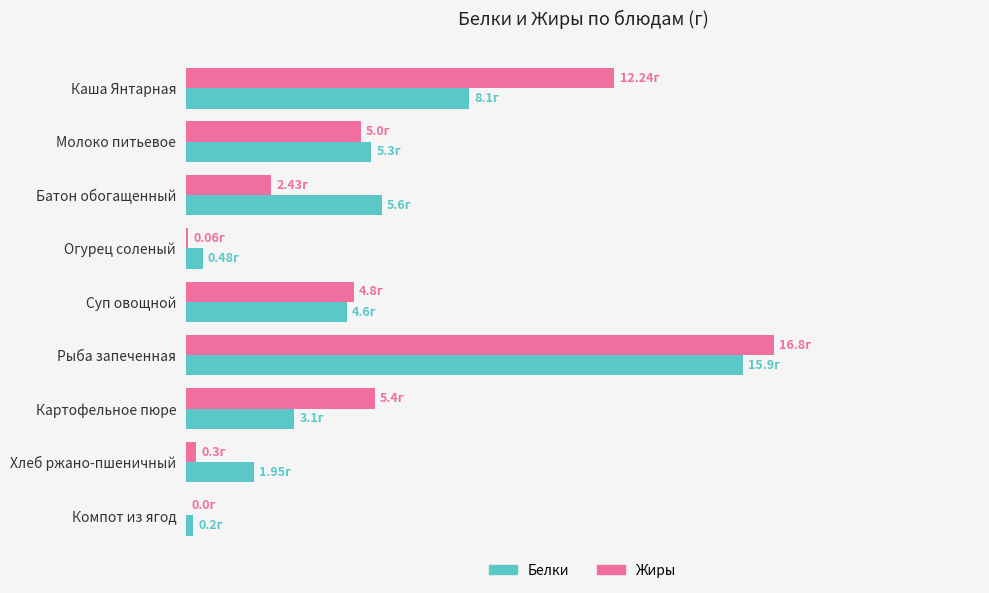

What is the value of the Белки bar at the 5th from the left?

4.6